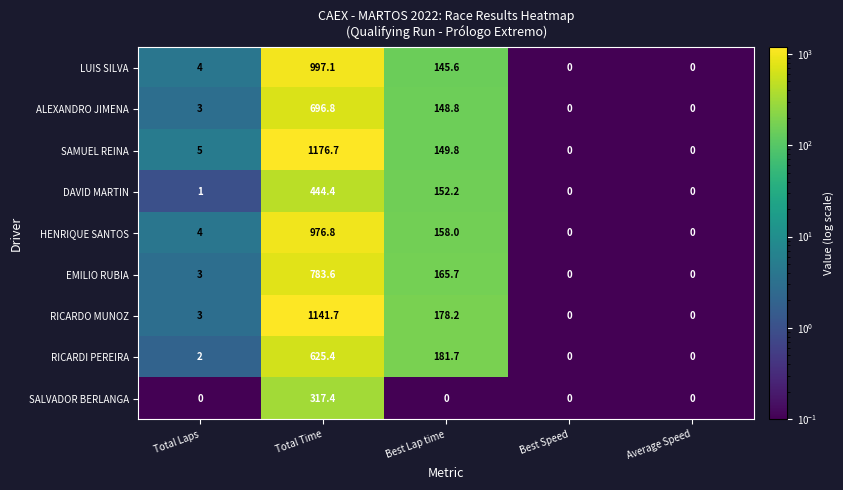

Which series changed the most between Total Time and Average Speed?

SAMUEL REINA